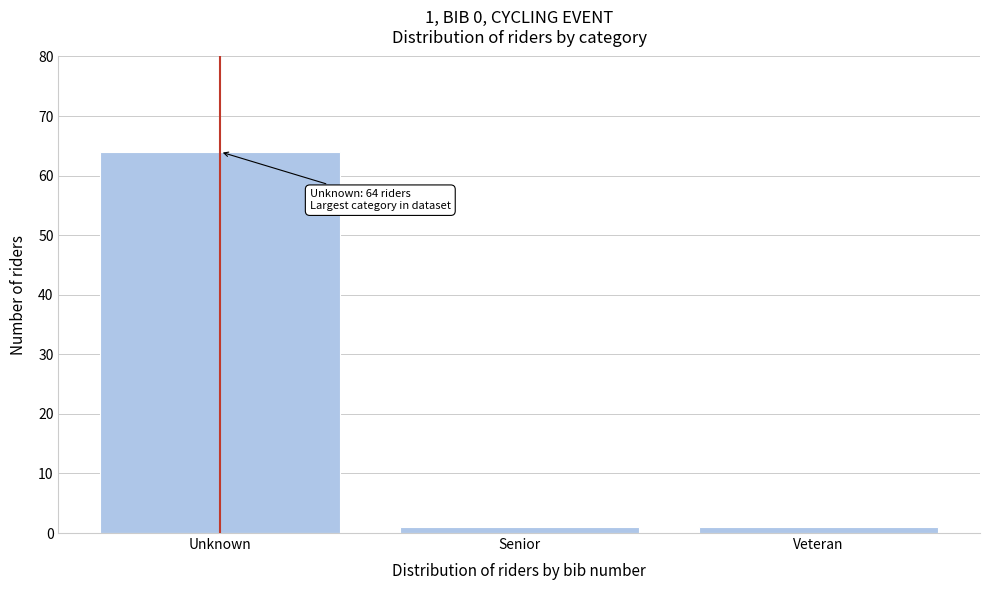

Reading left to right, what are all the values shown in this chart?

Unknown=64	Senior=1	Veteran=1